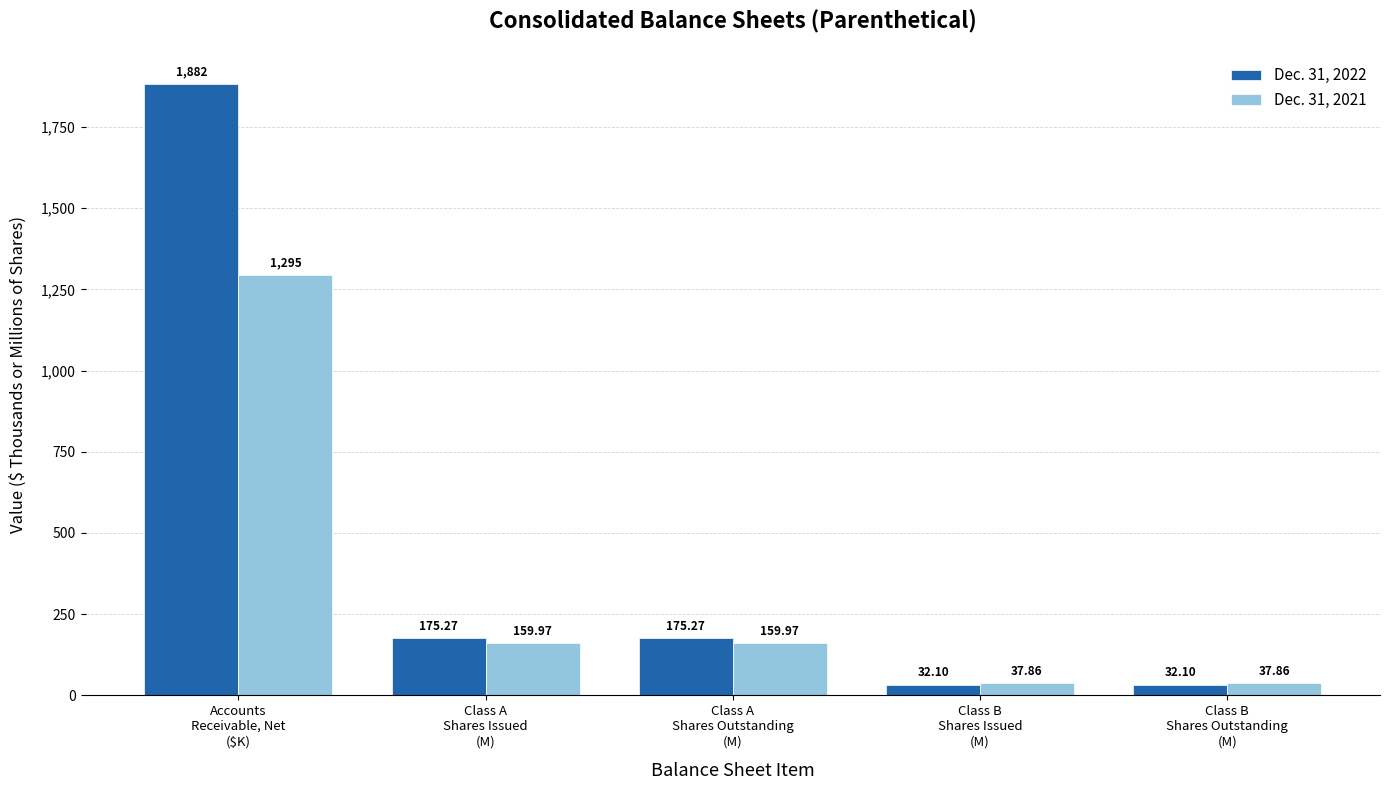

Rank the series by their maximum value, from highest to lowest.

Dec. 31, 2022, Dec. 31, 2021